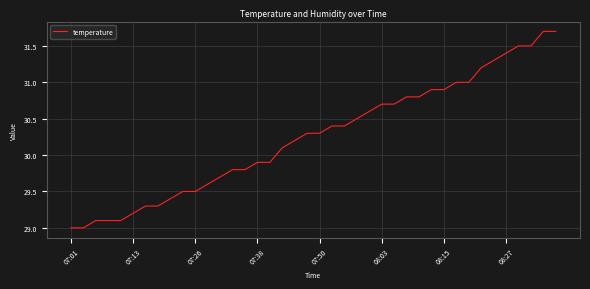

What is the minimum value shown in the chart?

29.0